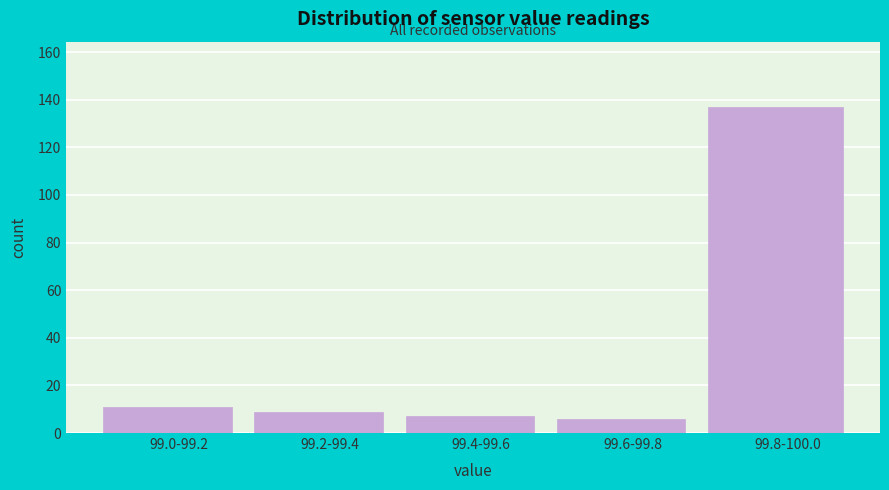

Reading left to right, what are all the values shown in this chart?

11	9	7	6	137